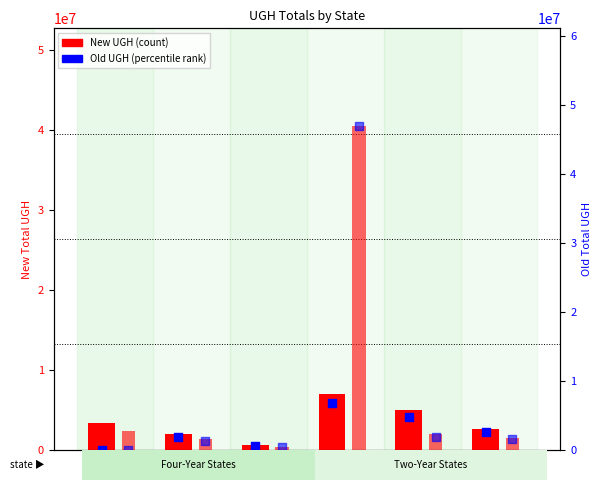

What is the total value across all series at GA?

13511595.7